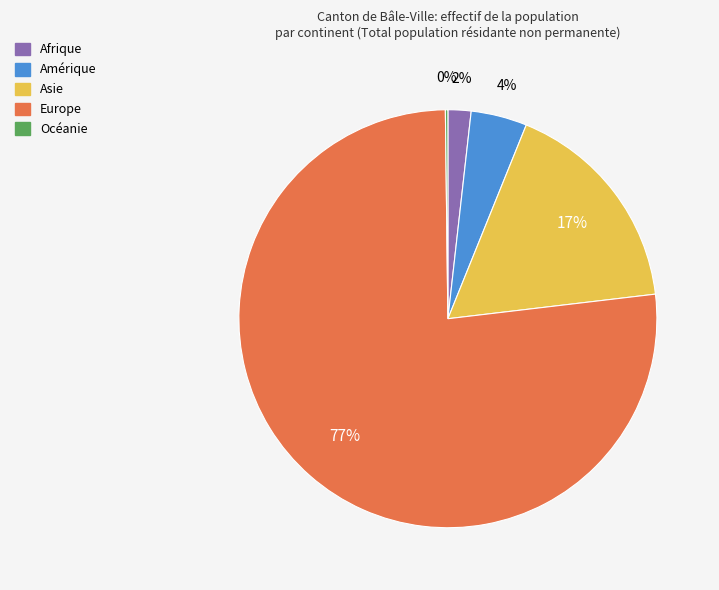

Does Amérique account for over 50% of the chart?

No